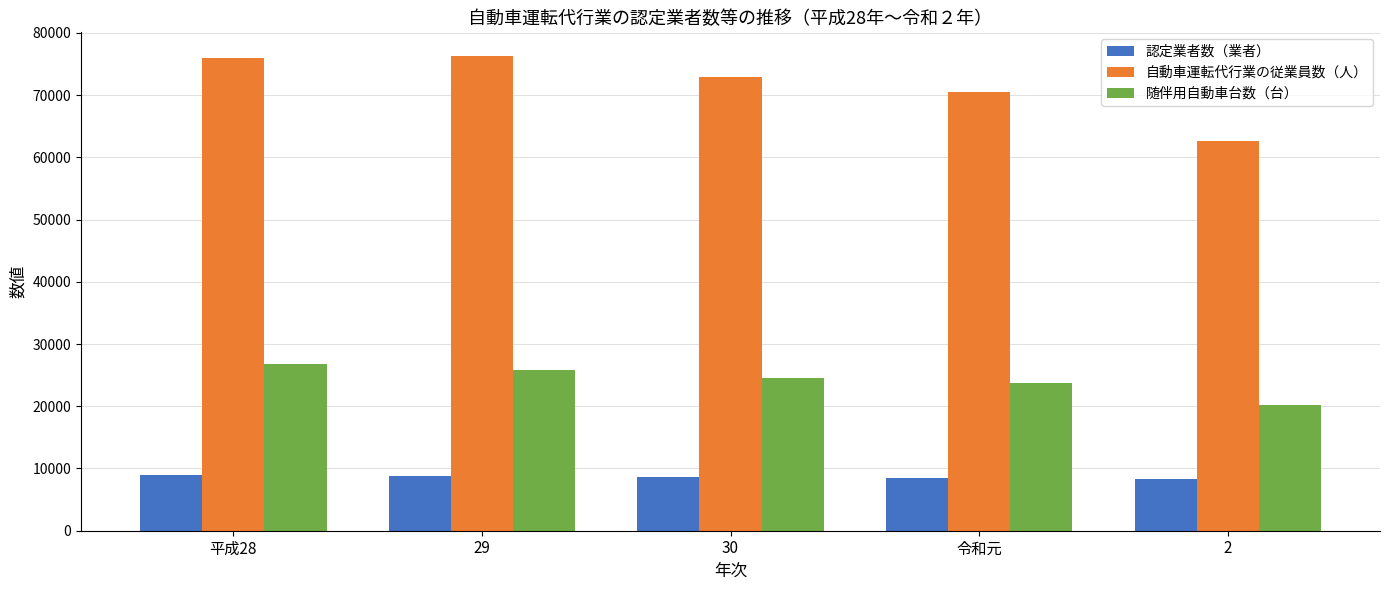

Between 29 and 2, which series saw the biggest shift?

自動車運転代行業の従業員数（人）